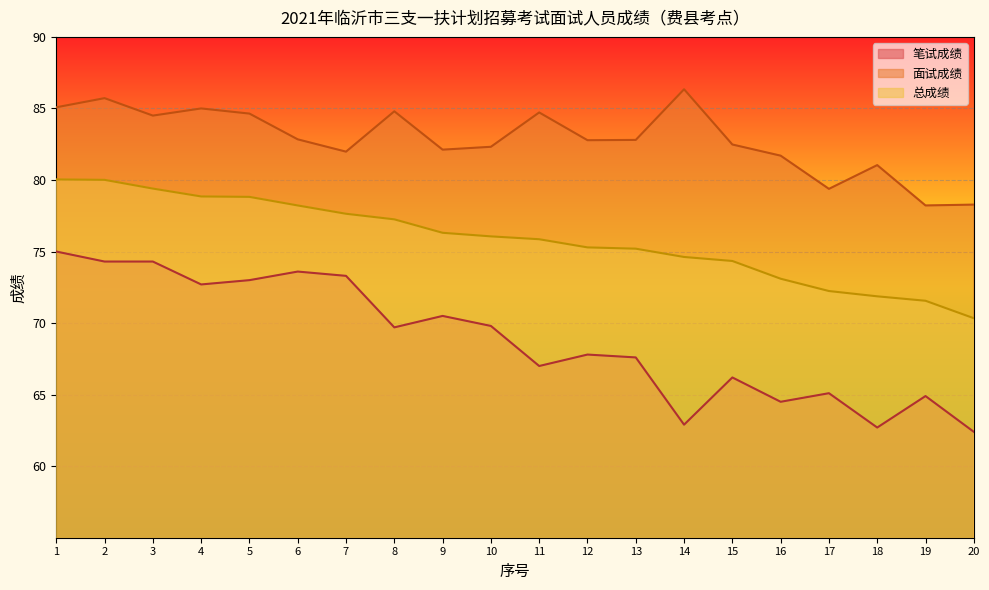

What is the minimum value shown in the chart?

62.4